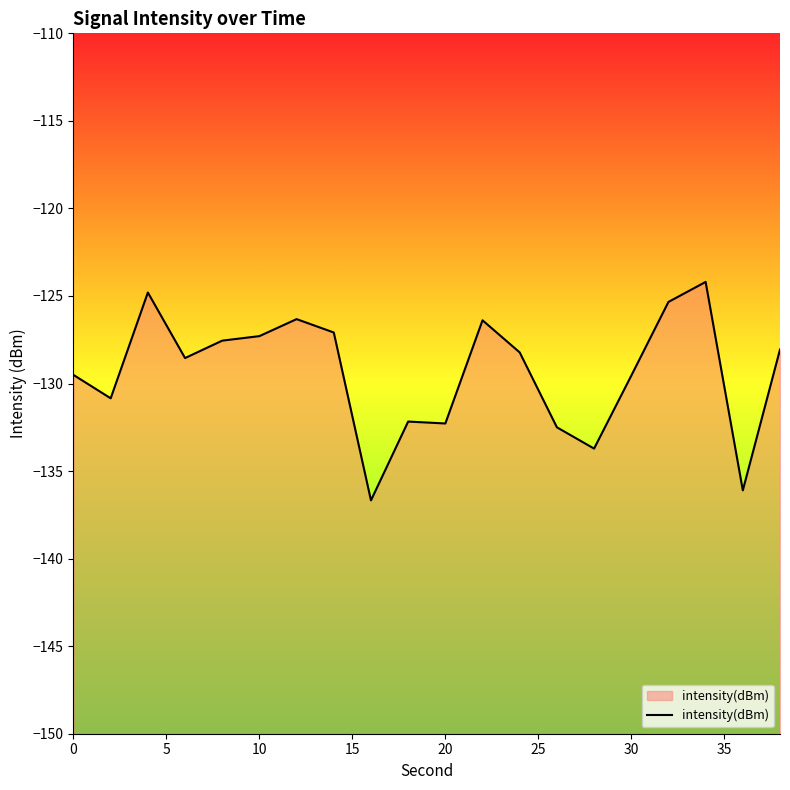

The chart shows a value of -207.2 at 30. True or false?

False